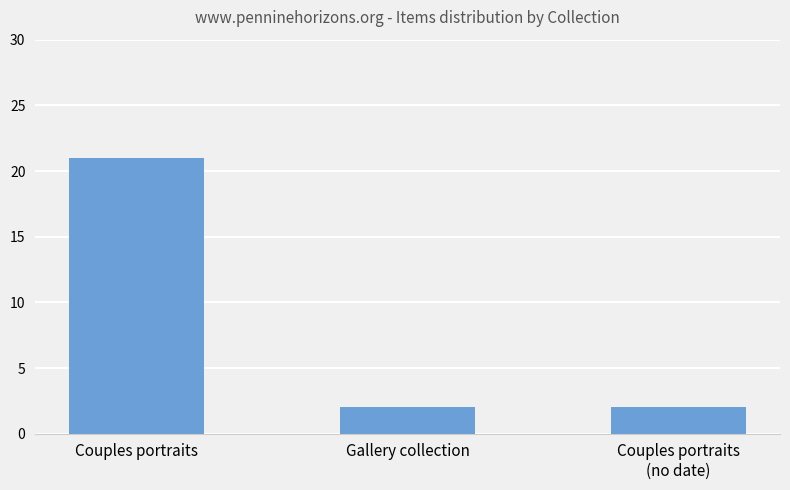

What is the difference between the values at Couples portraits and Gallery collection?

19